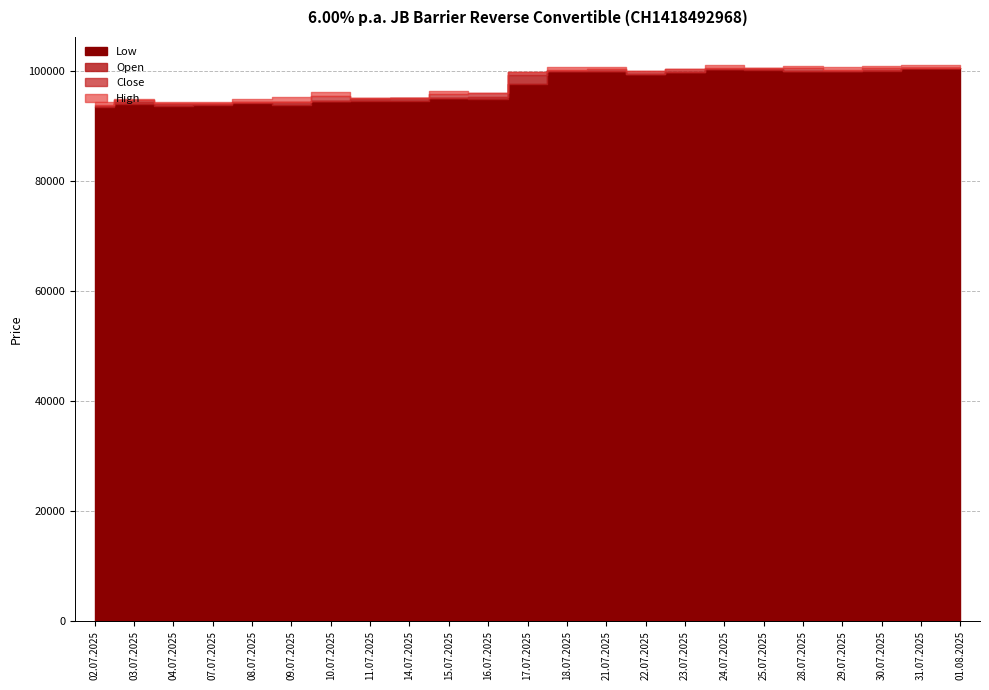

What is the difference between the maximum and minimum values in the Close series?

6725